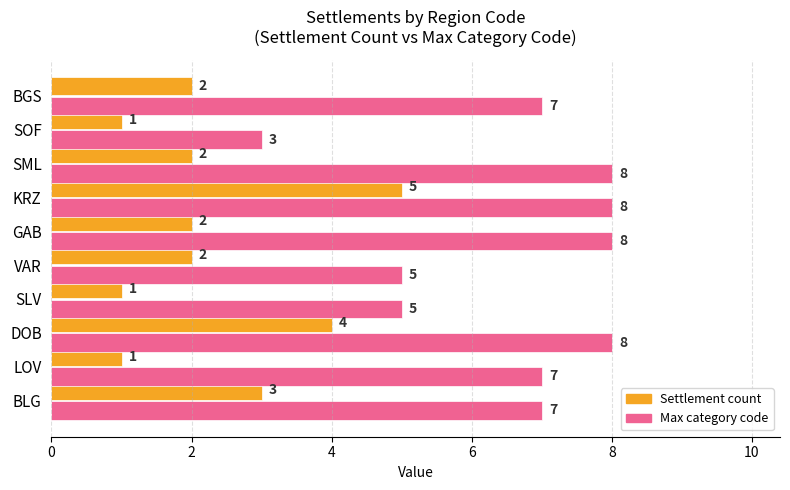

What is the sum of all Max category code values?

66